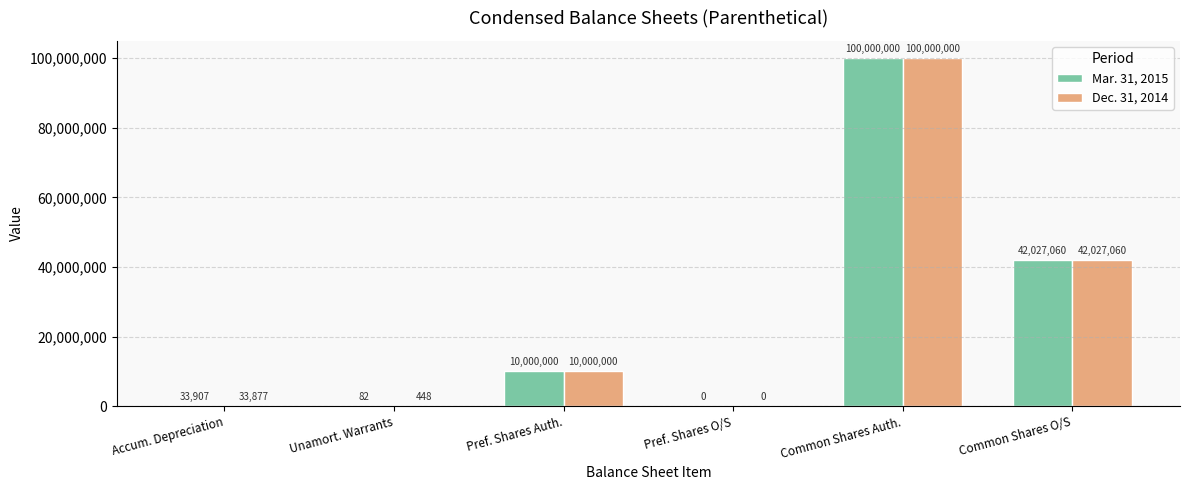

Where is Mar. 31, 2015 nearest to the value 50000000?

Common Shares O/S